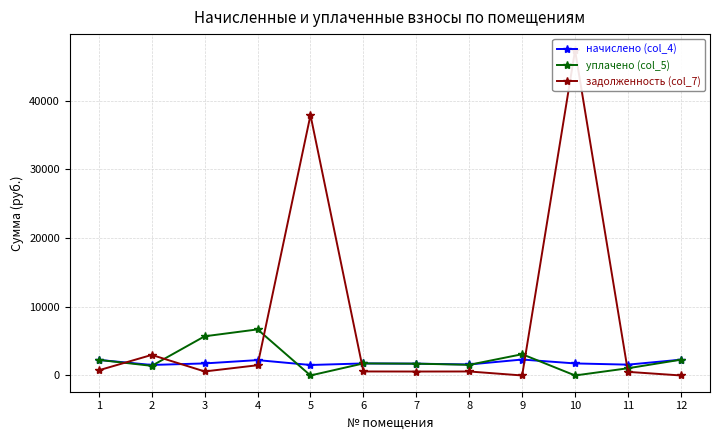

True or false: уплачено (col_5) has more than 0 interior local peaks.

True